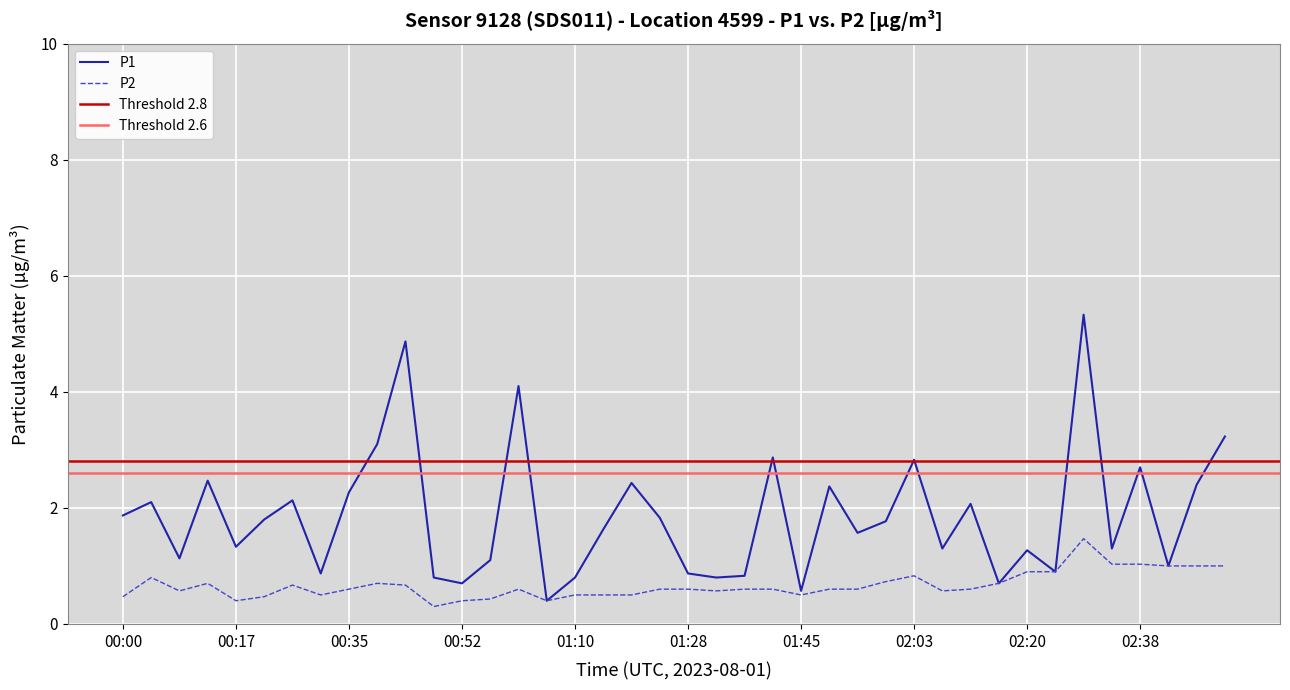

Where is the first local minimum for P2?

00:09